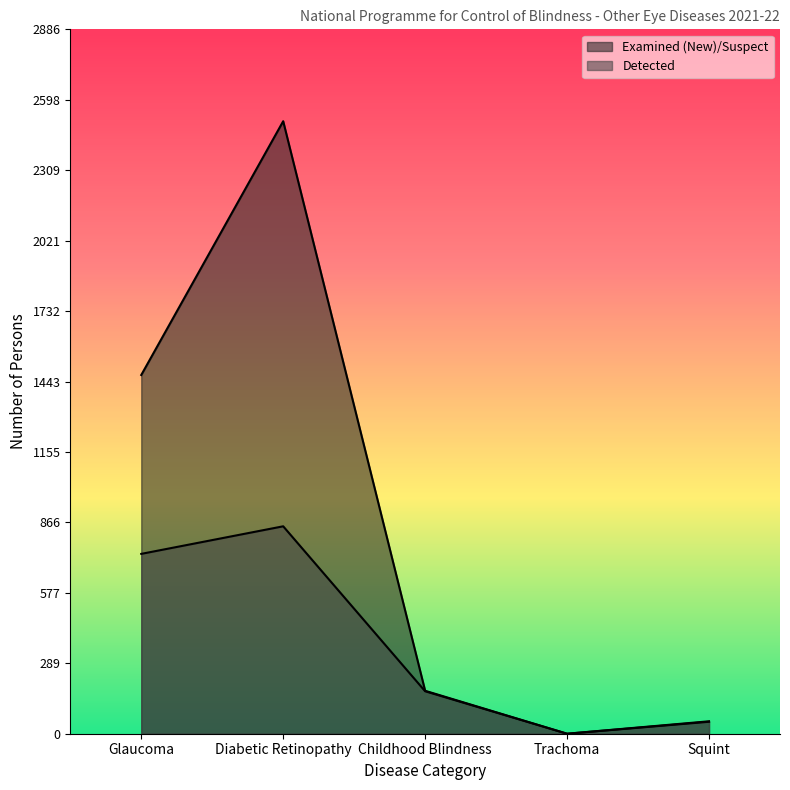

The Examined (New)/Suspect series shows 2510 at Diabetic Retinopathy. True or false?

True